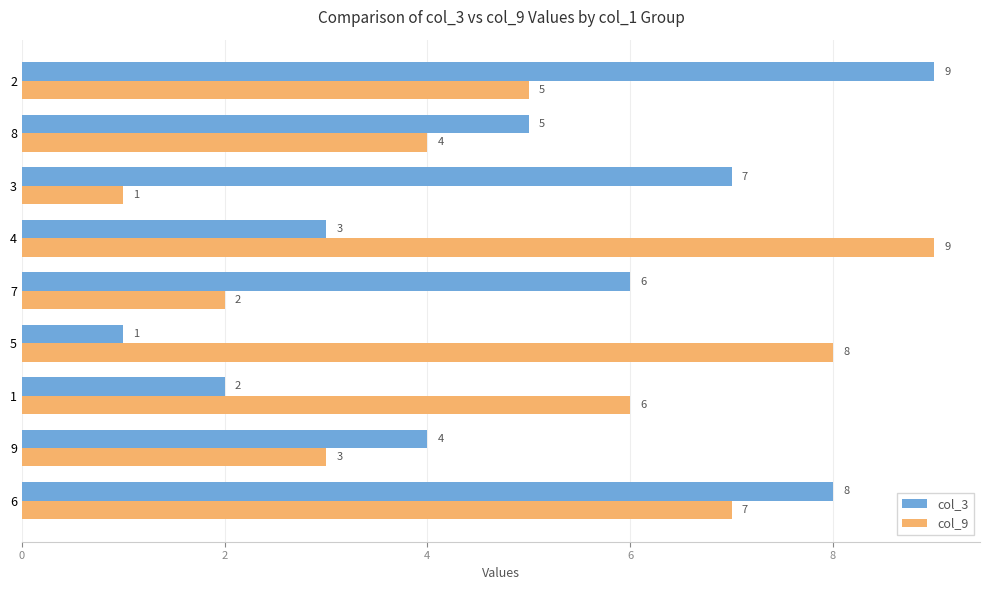

At which category is the sum across all series the highest?

6